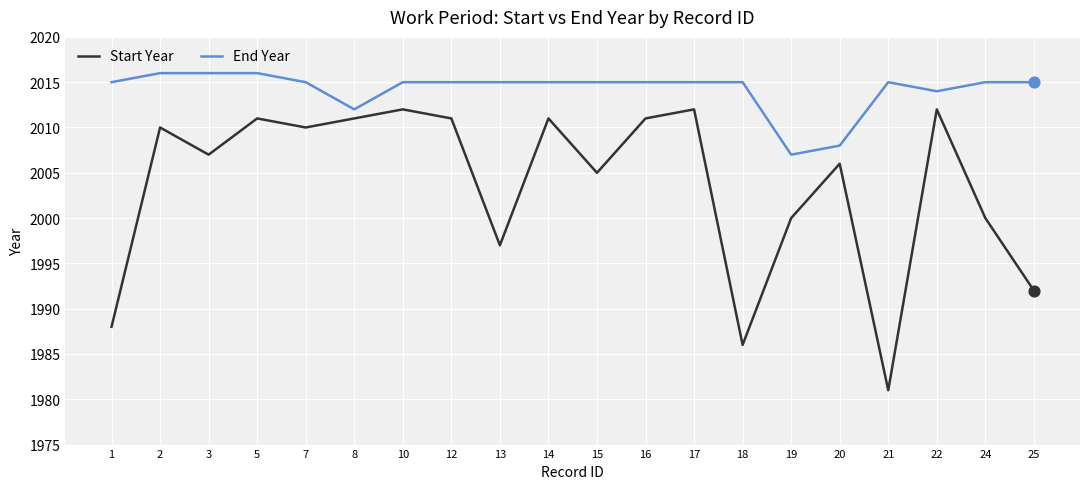

Is the value of Start Year at 25 greater than the value of End Year at 7?

No